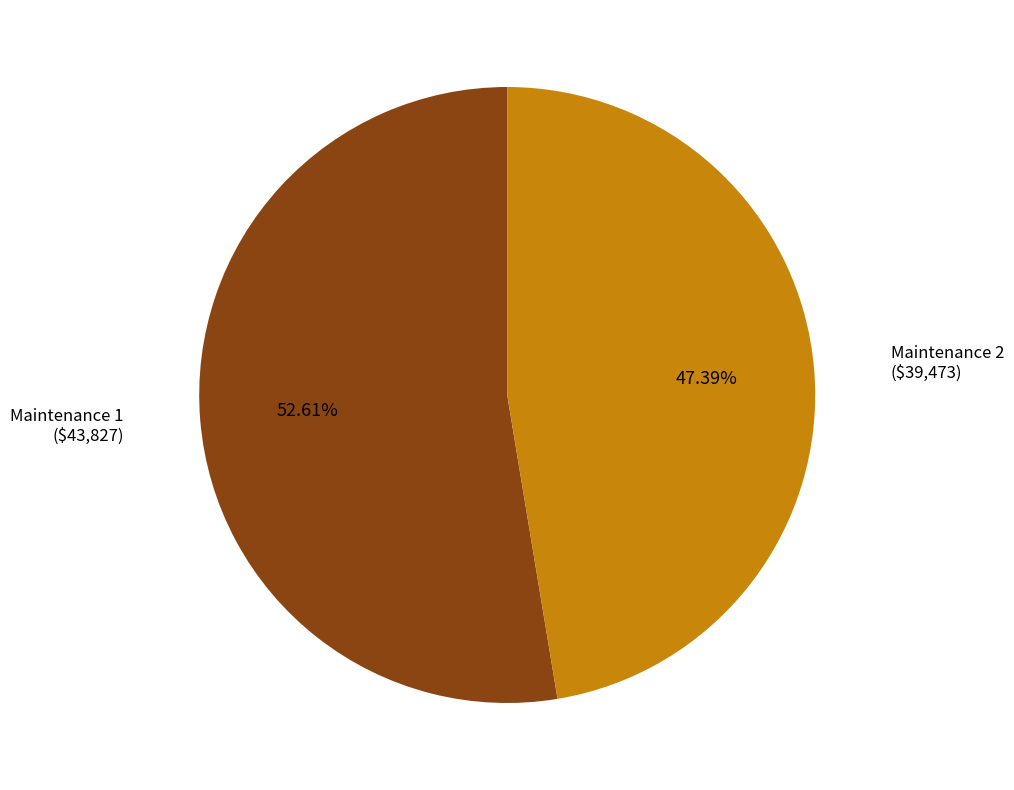

What percentage is the Maintenance 2 slice, to the nearest percent?

47%